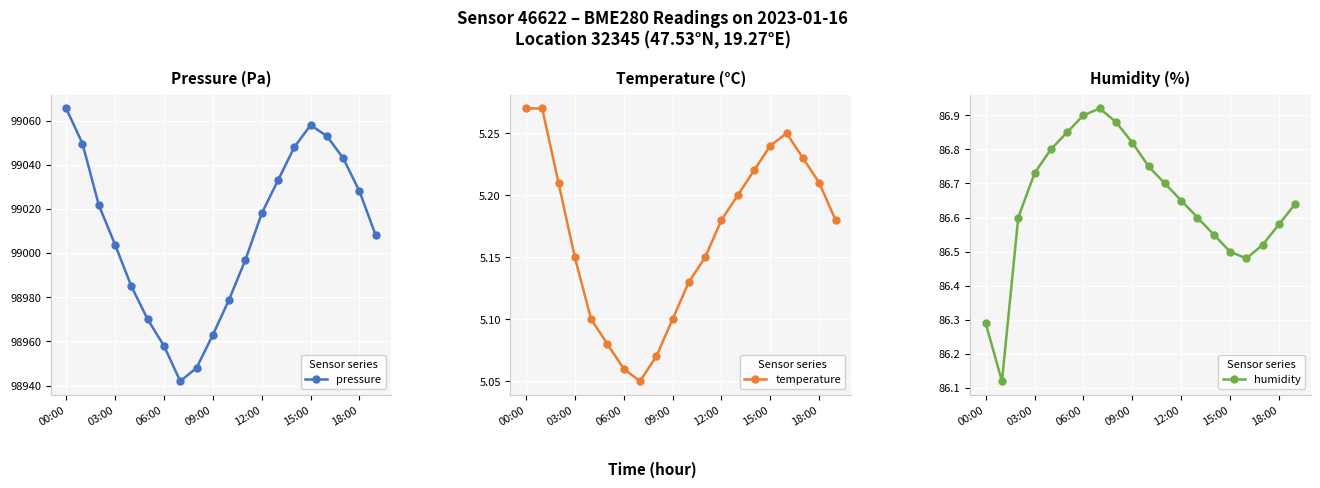

What is the sum of all humidity values?

1732.9